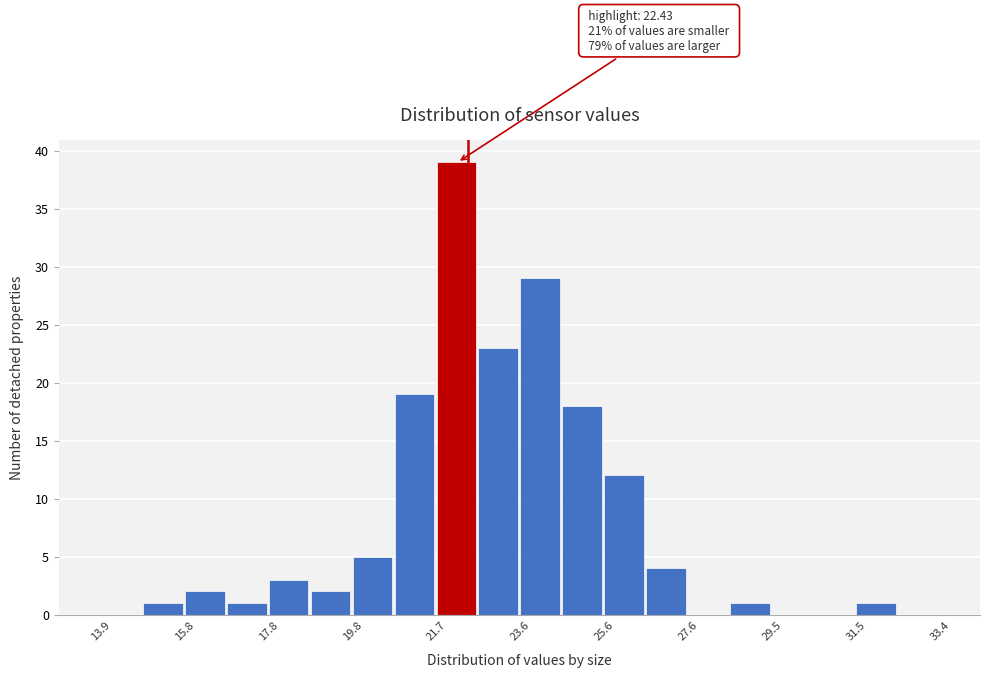

Over which range of the x-axis is the bar tallest?

21.8 to 22.6